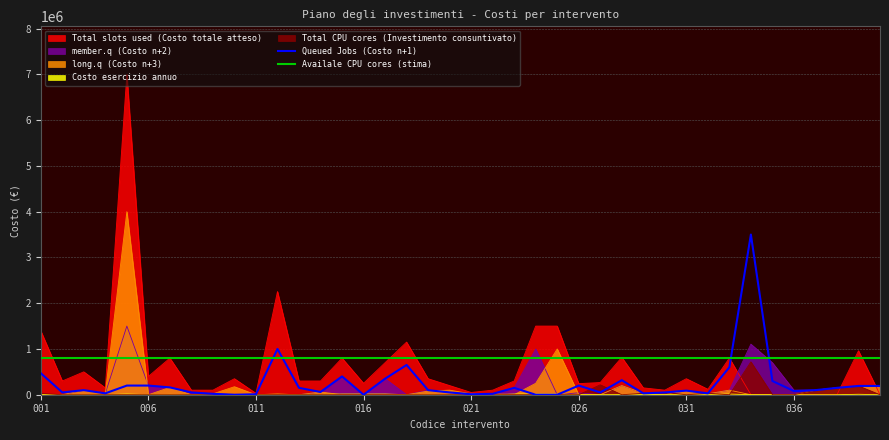

What is the highest value of the Queued Jobs (Costo n+1) series?

3500000.0